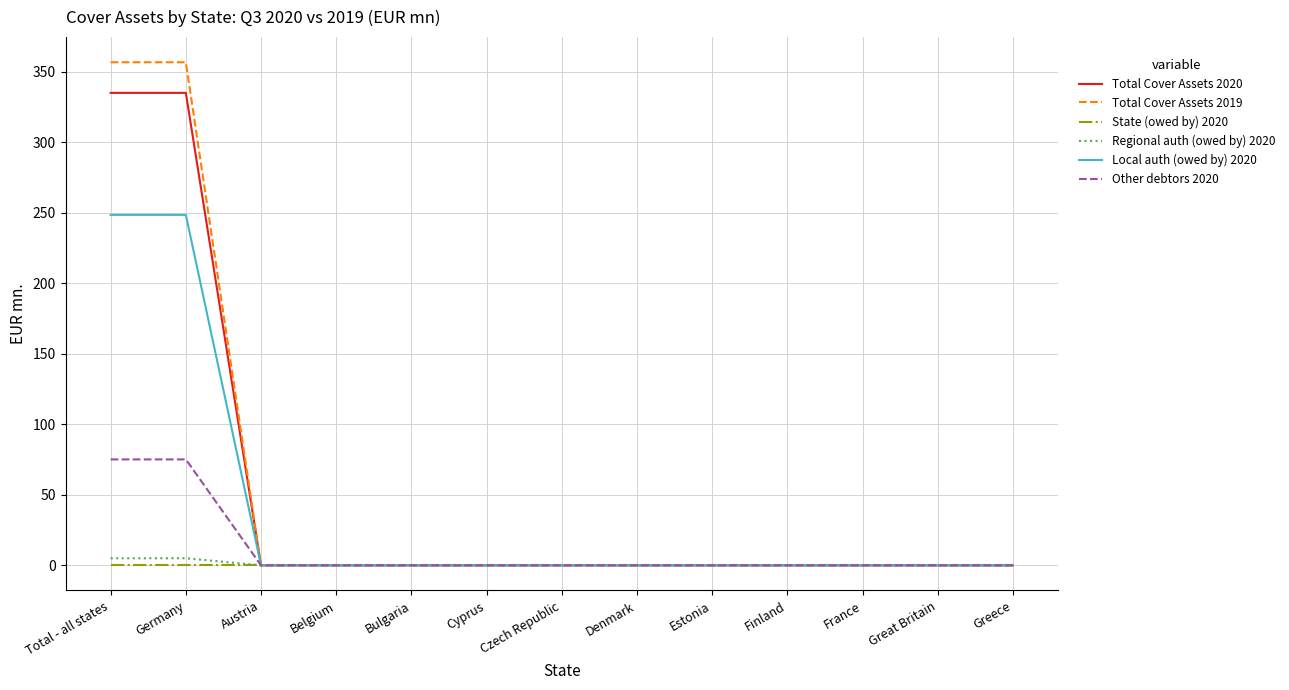

What is the difference between the maximum and minimum values in the Total Cover Assets 2019 series?

356.7